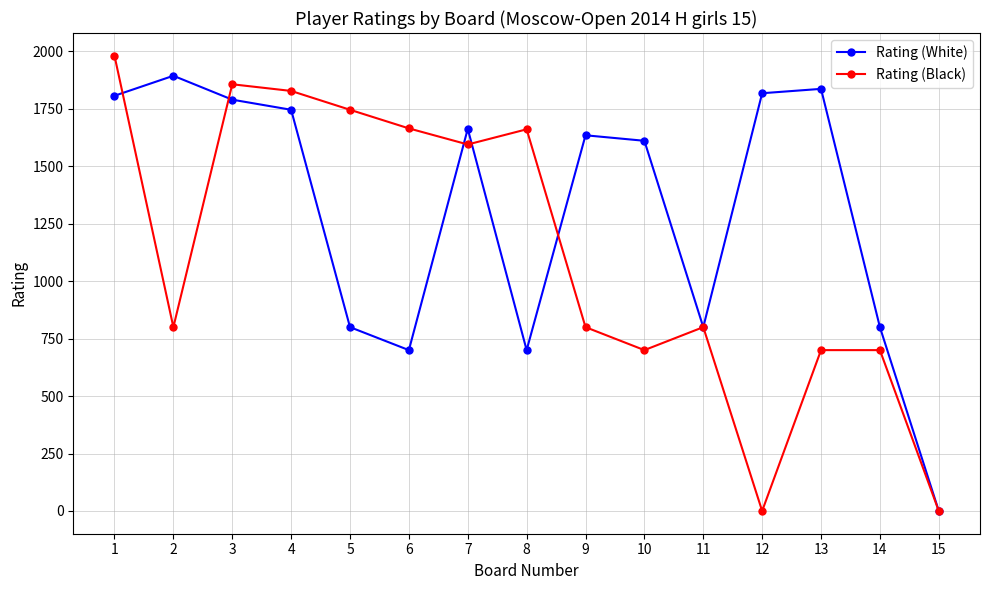

At 8, list the series in order from smallest to largest.

Rating (White), Rating (Black)